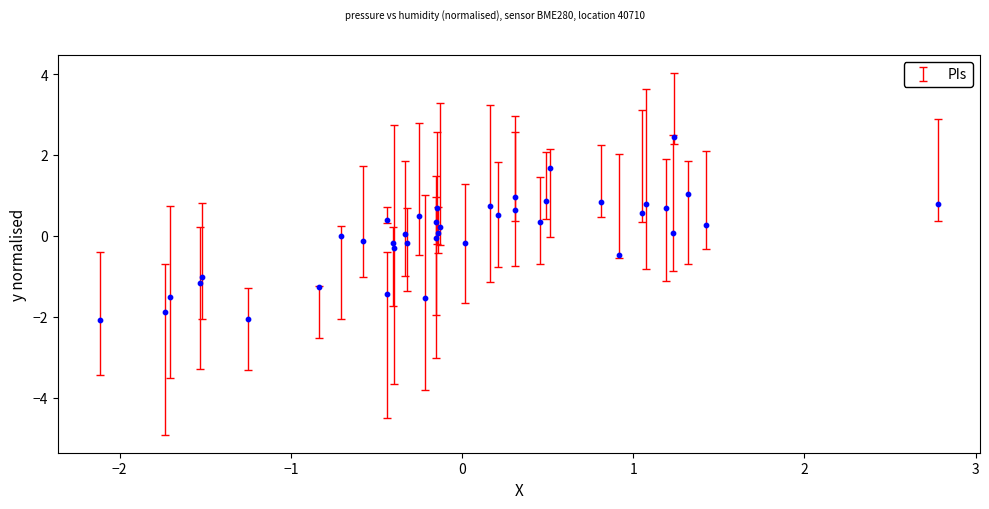

What is the range of Y values (max minus min)?

4.5